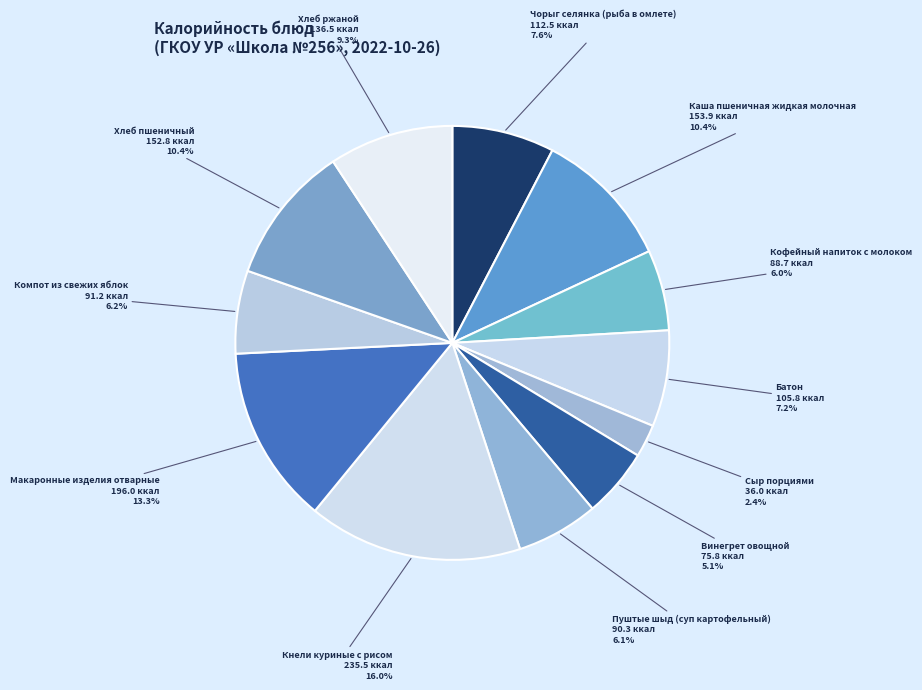

True or false: Кофейный напиток с молоком accounts for 6% of the total.

True